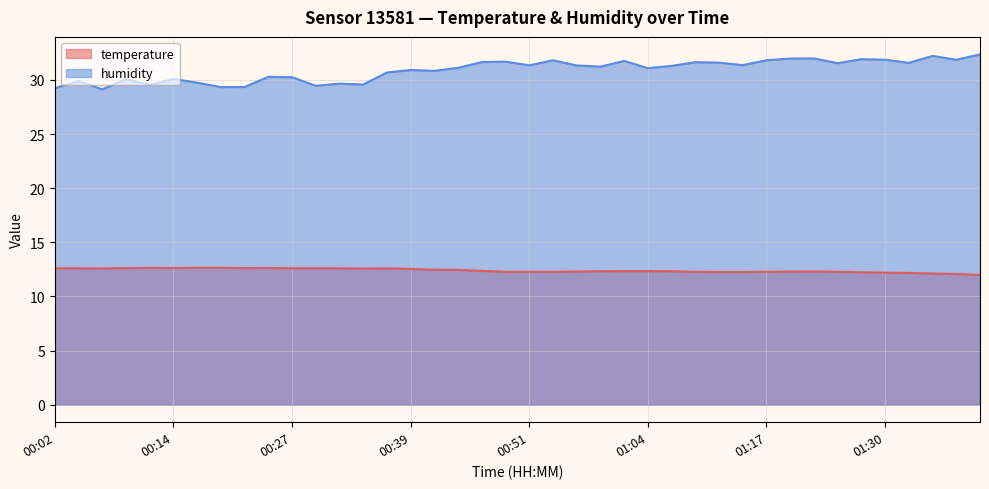

Rank the categories by humidity value from highest to lowest.

01:40, 01:35, 01:22, 01:19, 01:28, 01:30, 01:38, 00:54, 01:17, 01:01, 00:49, 00:46, 01:09, 01:12, 01:33, 01:25, 01:14, 00:51, 00:56, 01:06, 00:59, 00:44, 01:04, 00:39, 00:41, 00:36, 00:24, 00:27, 00:14, 00:09, 00:04, 00:17, 00:31, 00:34, 00:12, 00:29, 00:22, 00:19, 00:02, 00:07